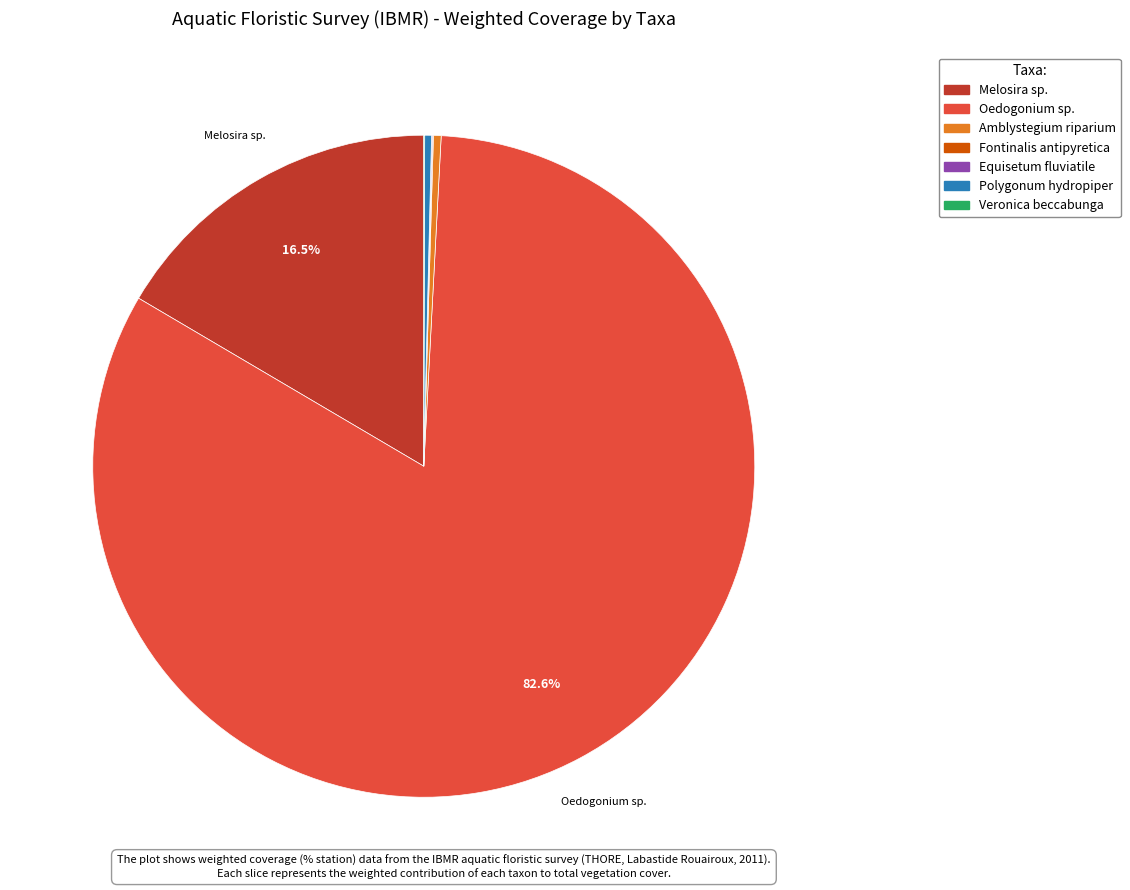

What percentage is NOT represented by Melosira sp.?

83.5%